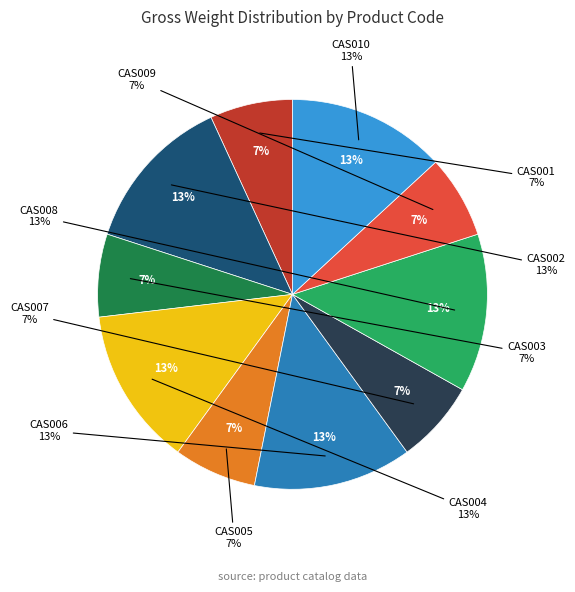

To the nearest percent, what percentage of the pie is CAS008?

13%